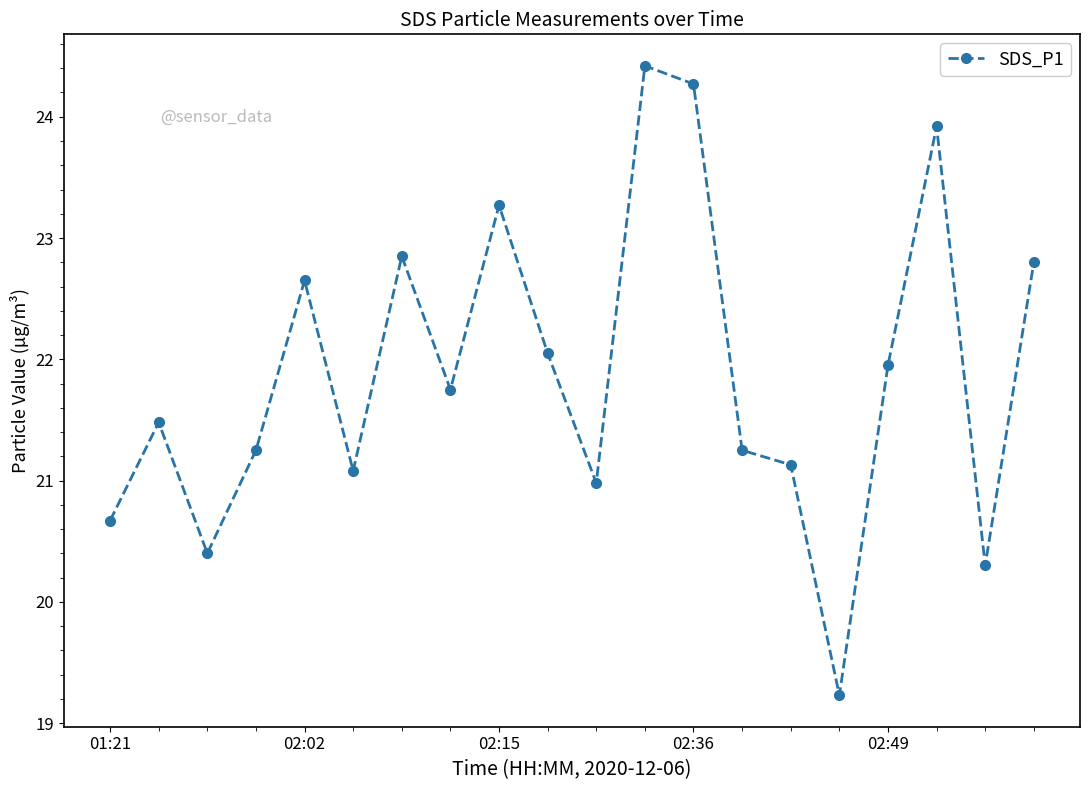

What is the value of the 7th point from the left?

22.9